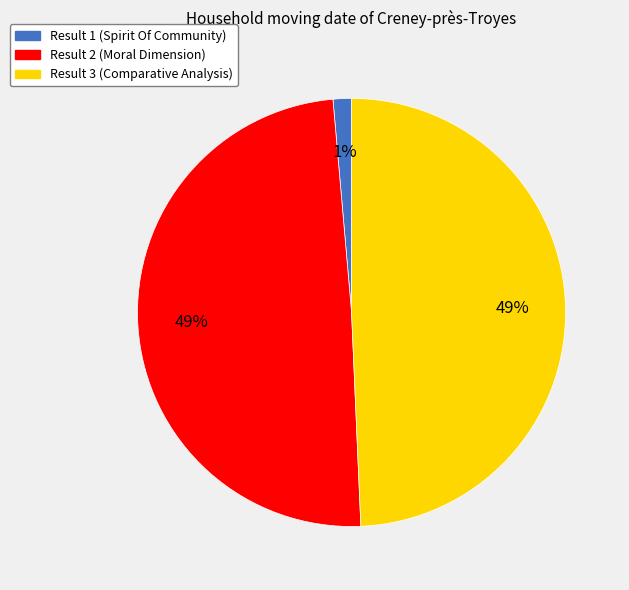

Which slice is the smallest?

Result 1 (Spirit Of Community)